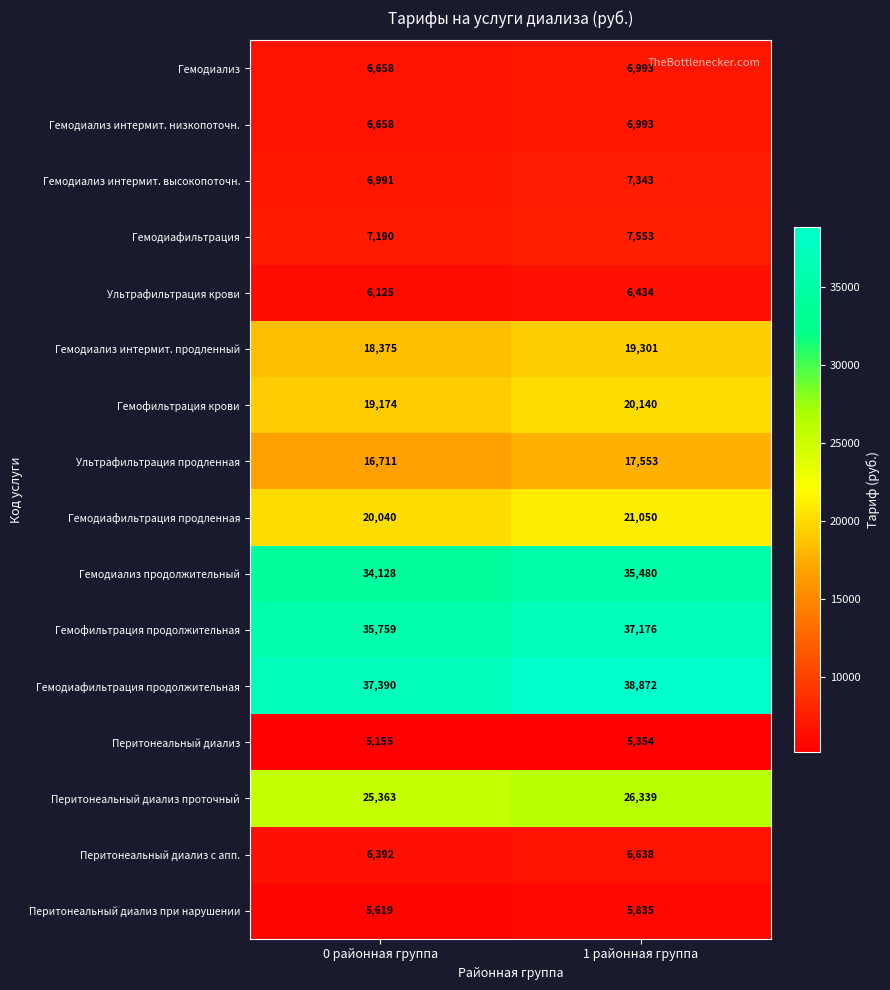

What is the sum of all Перитонеальный диализ проточный values?

51702